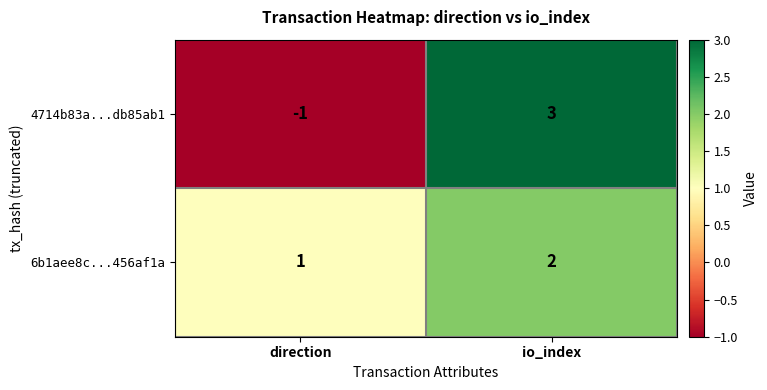

At how many categories does at least one series exceed 0?

2